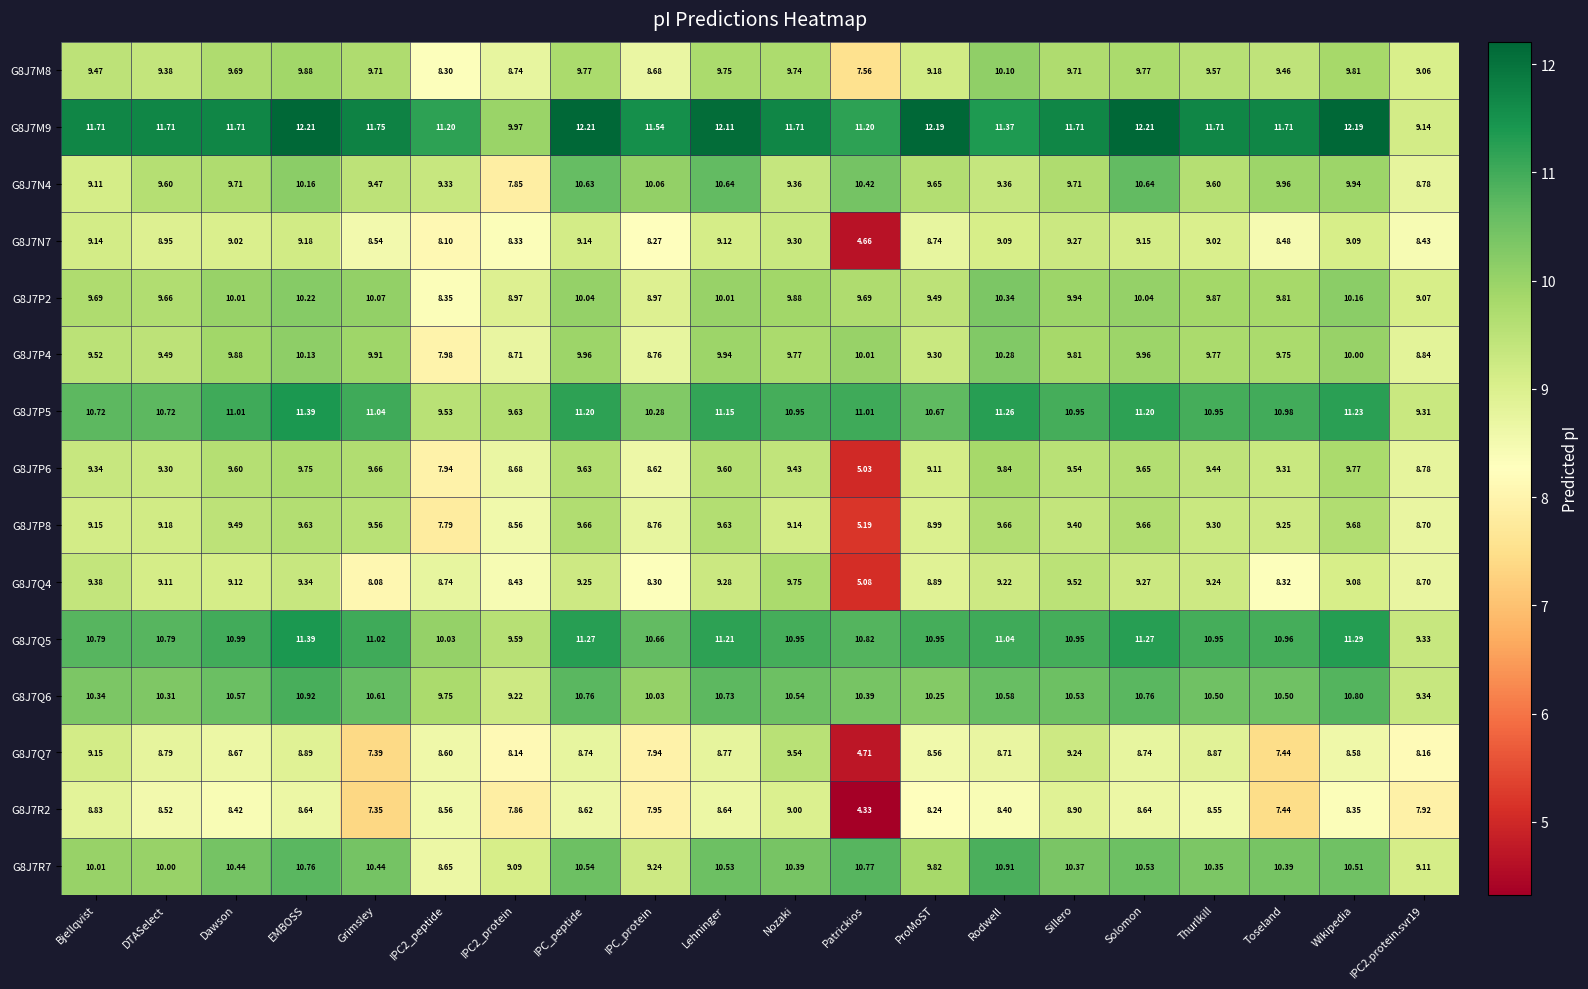

Which category has the highest value in the G8J7P2 series?

Rodwell